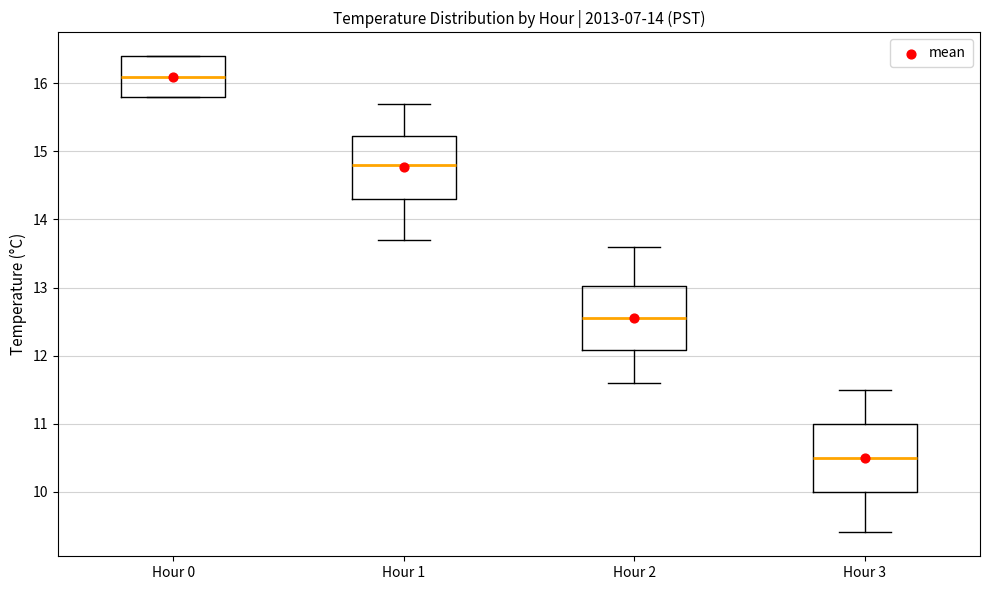

Reading left to right, read every box against the y-axis: the position of its median line, the range the box covers, and the ends of its whiskers. The values are not printed on the chart, so give them approximately, as read against the axis.

Hour 0: median 16.1, box 15.8 to 16.4, whiskers 15.8 to 16.4
Hour 1: median 14.8, box 14.3 to 15.2, whiskers 13.7 to 15.7
Hour 2: median 12.6, box 12.1 to 13.0, whiskers 11.6 to 13.6
Hour 3: median 10.5, box 10.0 to 11.0, whiskers 9.4 to 11.5